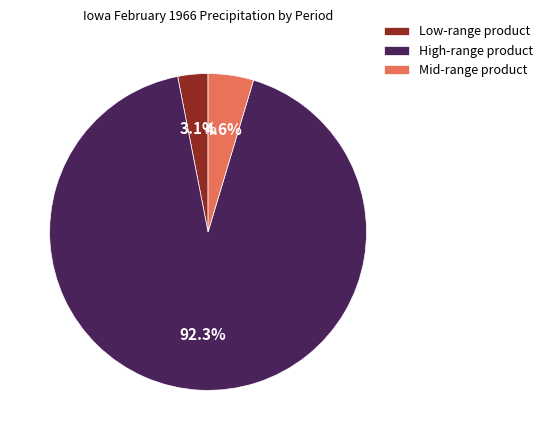

What is the total percentage of High-range product and Low-range product?

95.4%